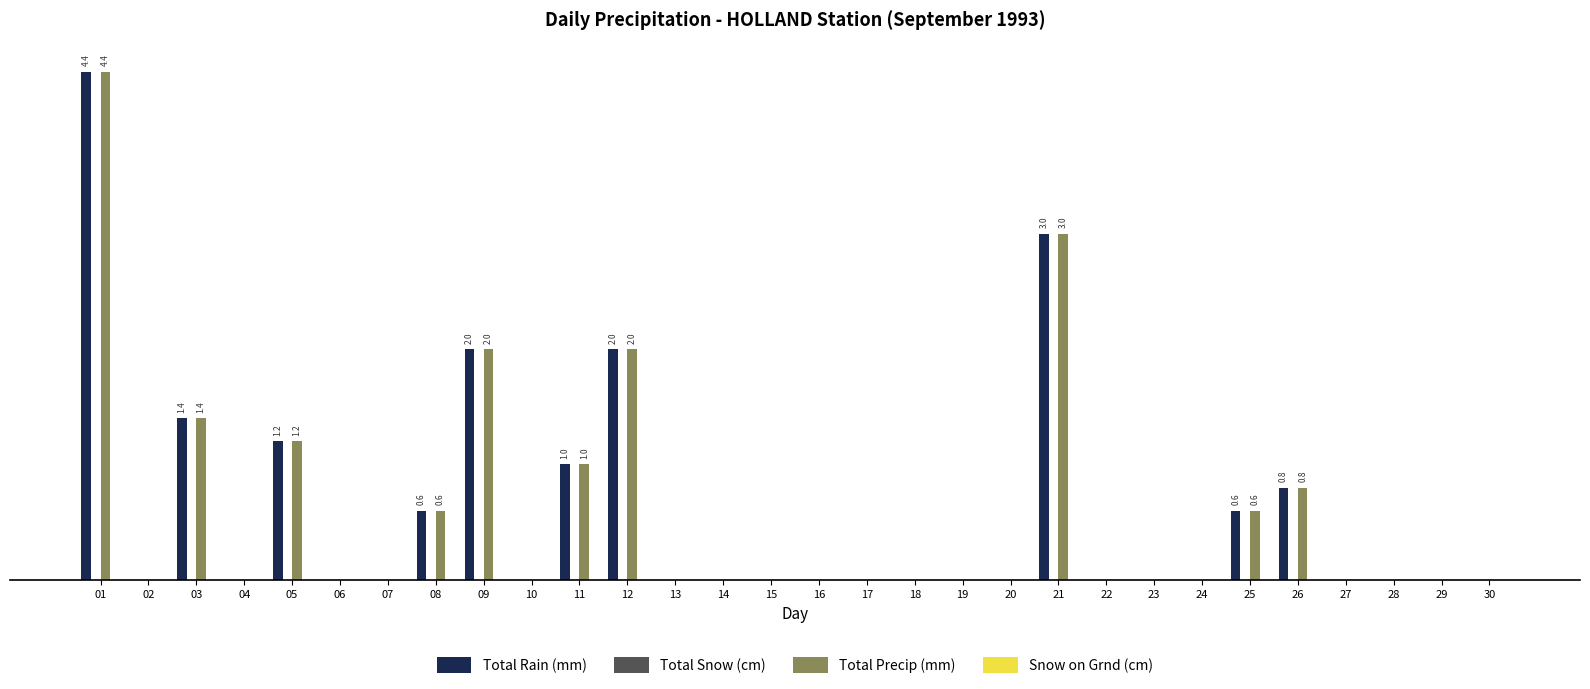

Reading left to right, what are all the values shown in this chart?

Total Rain (mm): 4.4	0.0	1.4	0.0	1.2	0.0	0.0	0.6	2.0	0.0	1.0	2.0	0.0	0.0	0.0	0.0	0.0	0.0	0.0	0.0	3.0	0.0	0.0	0.0	0.6	0.8	0.0	0.0	0.0	0.0
Total Snow (cm): 0.0	0.0	0.0	0.0	0.0	0.0	0.0	0.0	0.0	0.0	0.0	0.0	0.0	0.0	0.0	0.0	0.0	0.0	0.0	0.0	0.0	0.0	0.0	0.0	0.0	0.0	0.0	0.0	0.0	0.0
Total Precip (mm): 4.4	0.0	1.4	0.0	1.2	0.0	0.0	0.6	2.0	0.0	1.0	2.0	0.0	0.0	0.0	0.0	0.0	0.0	0.0	0.0	3.0	0.0	0.0	0.0	0.6	0.8	0.0	0.0	0.0	0.0
Snow on Grnd (cm): 0.0	0.0	0.0	0.0	0.0	0.0	0.0	0.0	0.0	0.0	0.0	0.0	0.0	0.0	0.0	0.0	0.0	0.0	0.0	0.0	0.0	0.0	0.0	0.0	0.0	0.0	0.0	0.0	0.0	0.0